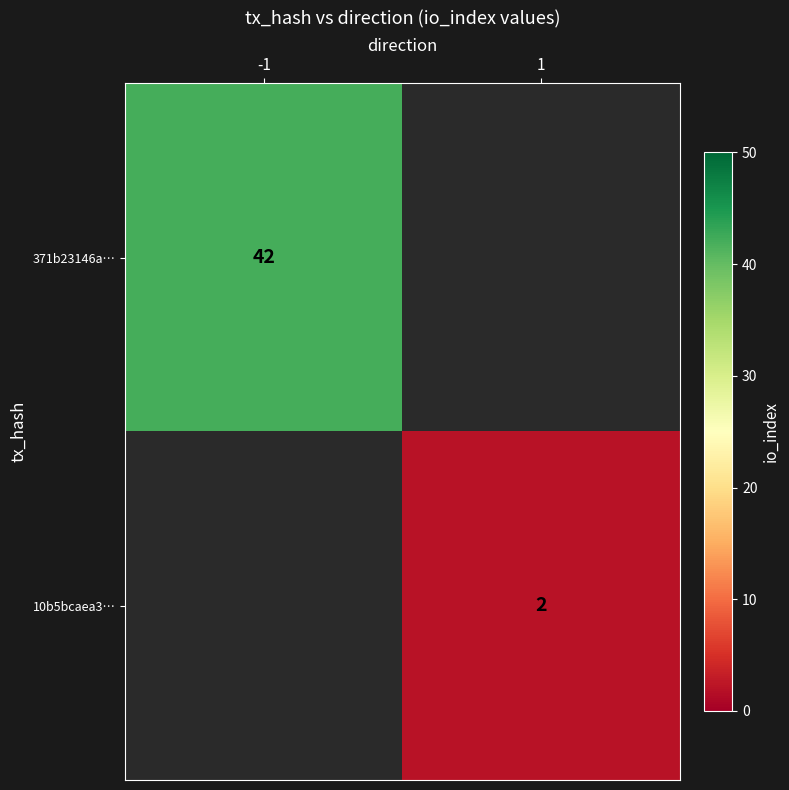

True or false: 371b23146a… has a value of 72 at -1.

False